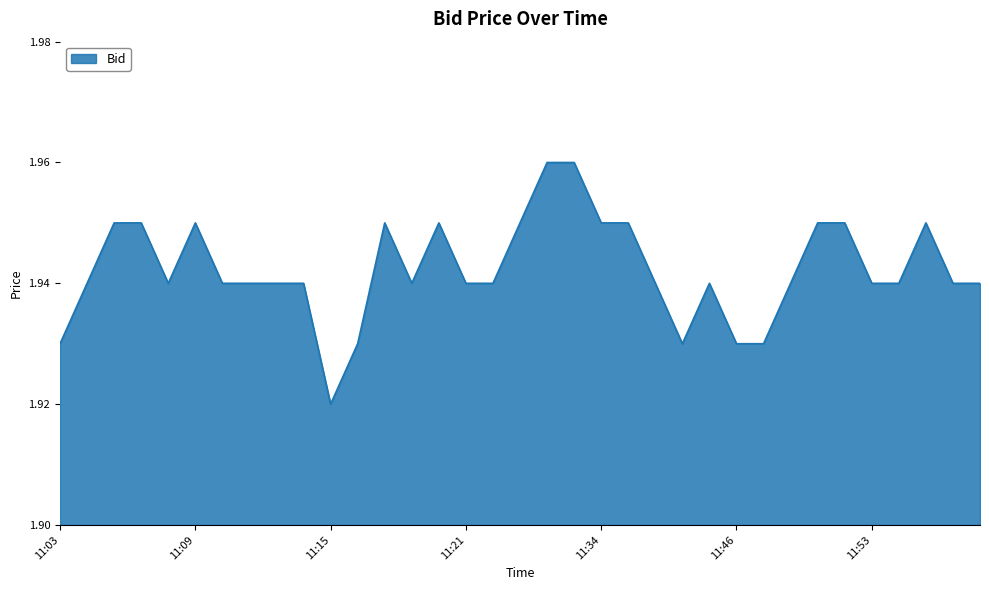

What is the sum of all values?

68.0